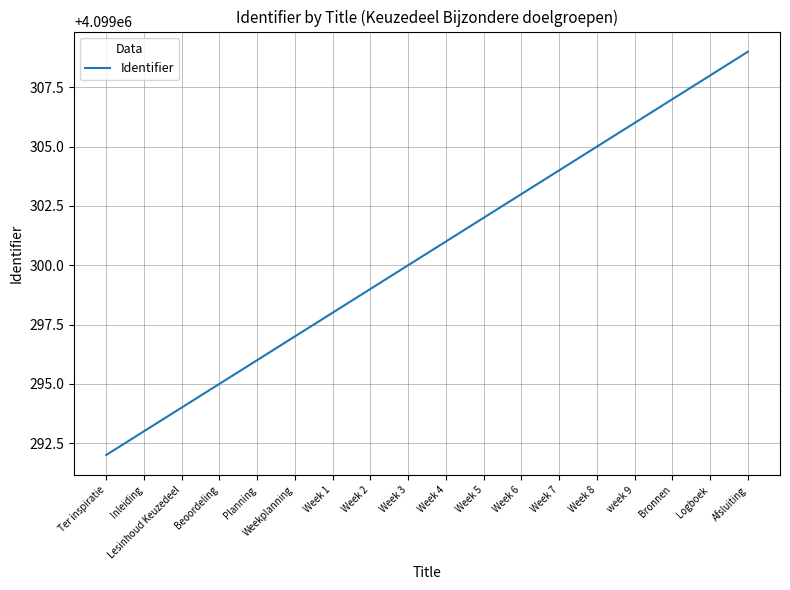

Reading right to left, transcribe all the data shown in this chart.

4099309	4099308	4099307	4099306	4099305	4099304	4099303	4099302	4099301	4099300	4099299	4099298	4099297	4099296	4099295	4099294	4099293	4099292